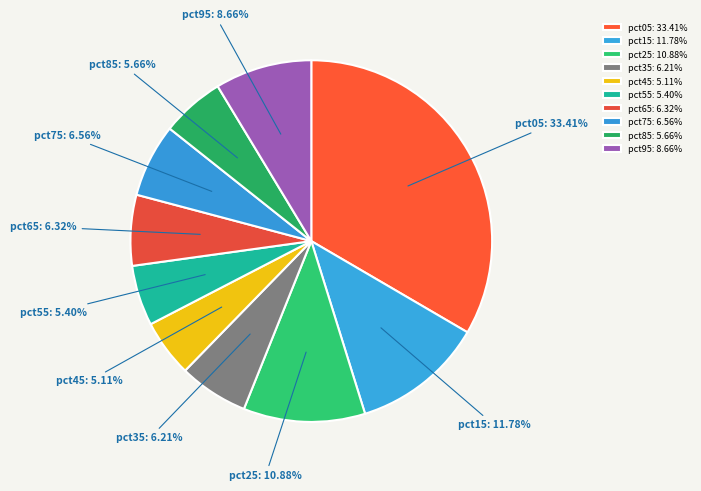

Does any single category account for the majority?

No